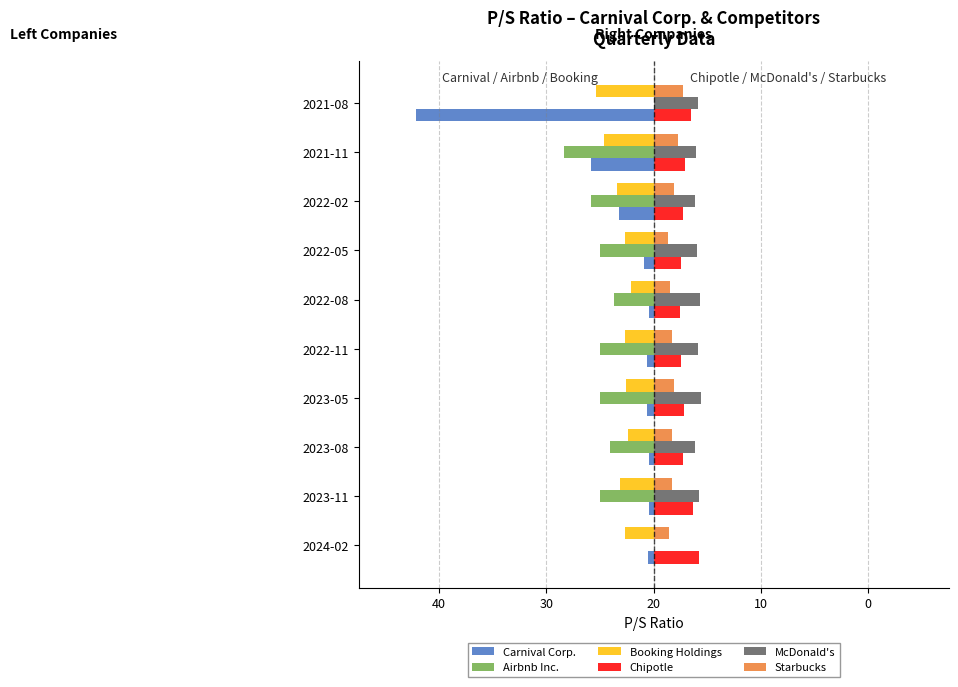

At how many categories does at least one series exceed -25?

10